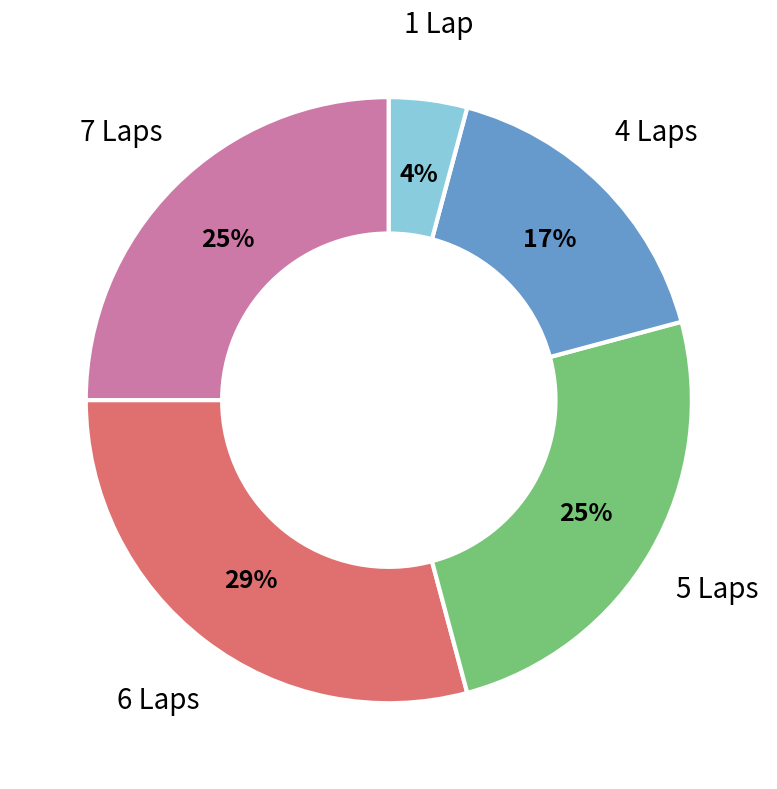

To the nearest percent, what is the difference between the largest and smallest slice percentages?

25%